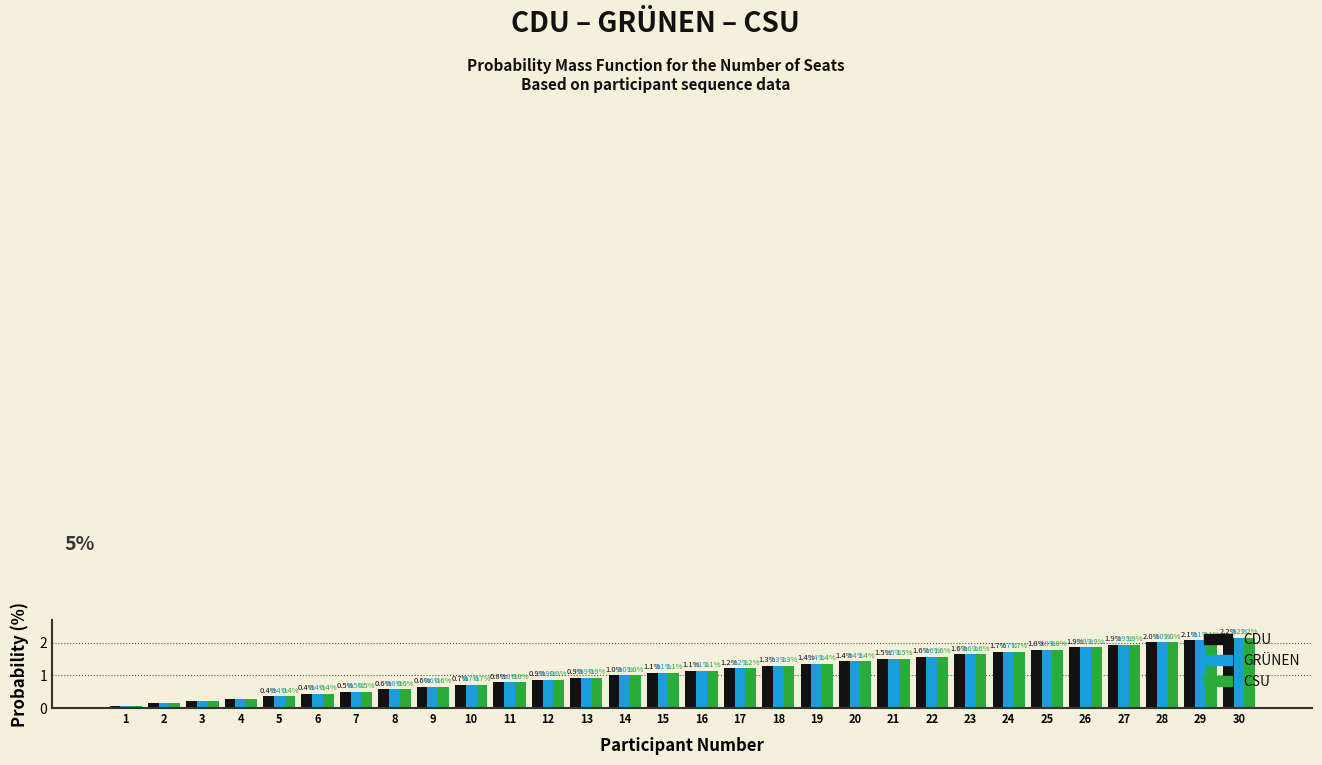

At which label does GRÜNEN first exceed 1?

14